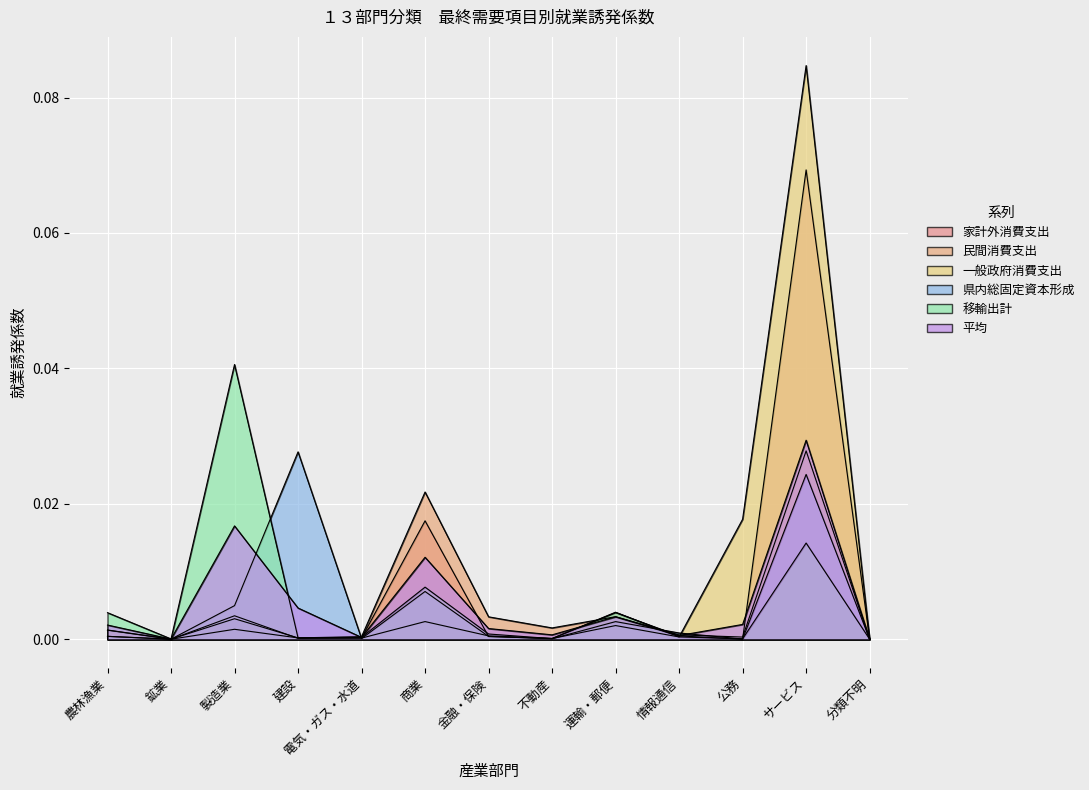

How many lines are shown in the chart?

6